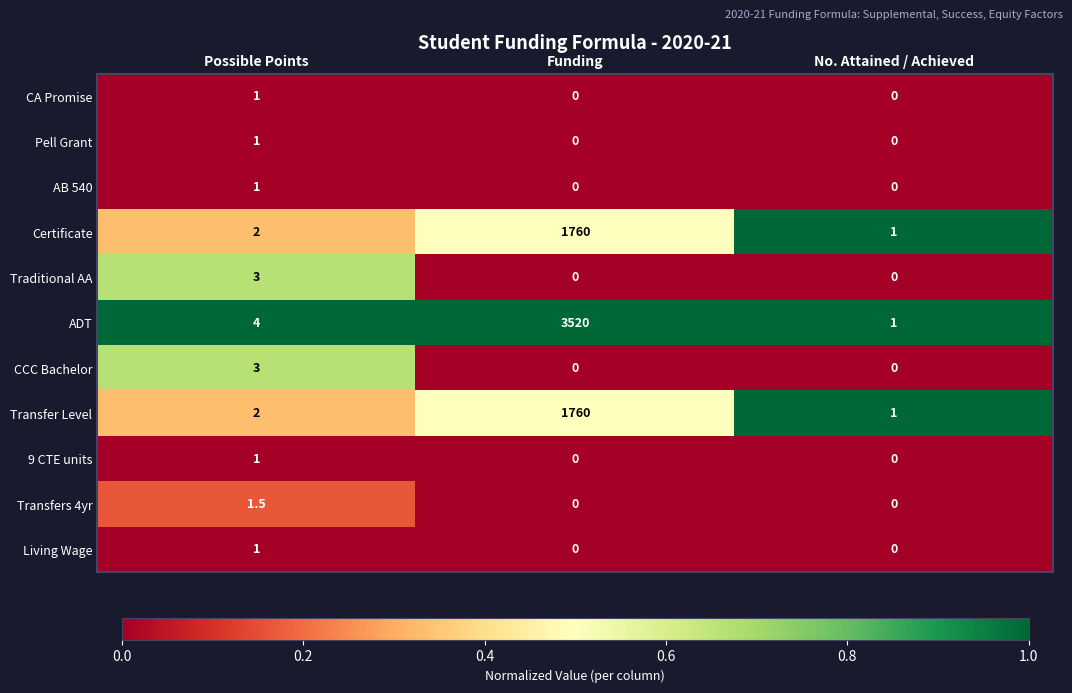

Between Possible Points and Funding, which series saw the biggest shift?

ADT